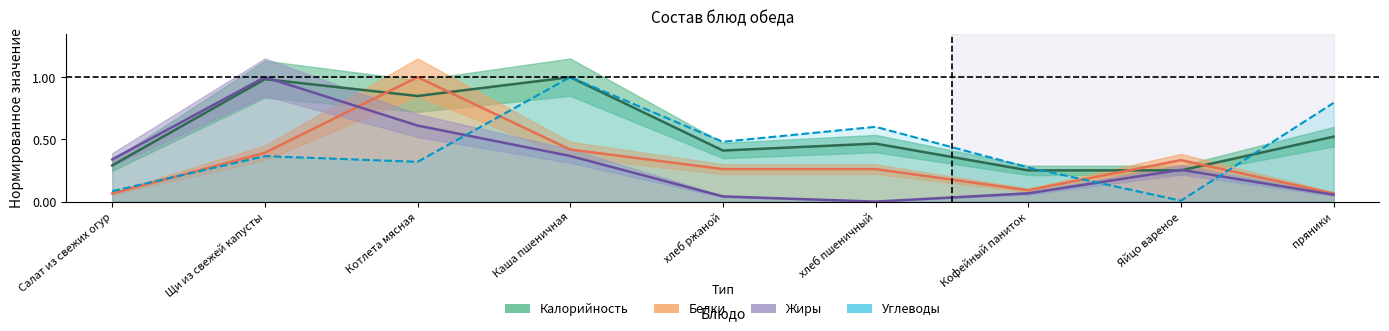

Reading right to left, extract all data points from this chart.

Калорийность: пряники=0.5	Яйцо вареное=0.3	Кофейный паниток=0.3	хлеб пшеничный=0.5	хлеб ржаной=0.4	Каша пшеничная=1.0	Котлета мясная=0.8	Щи из свежей капусты=1.0	Салат из свежих огур=0.3
Белки: пряники=0.1	Яйцо вареное=0.3	Кофейный паниток=0.1	хлеб пшеничный=0.3	хлеб ржаной=0.3	Каша пшеничная=0.4	Котлета мясная=1.0	Щи из свежей капусты=0.4	Салат из свежих огур=0.1
Жиры: пряники=0.1	Яйцо вареное=0.3	Кофейный паниток=0.1	хлеб пшеничный=0.0	хлеб ржаной=0.0	Каша пшеничная=0.4	Котлета мясная=0.6	Щи из свежей капусты=1.0	Салат из свежих огур=0.3
Углеводы: пряники=0.8	Яйцо вареное=0.0	Кофейный паниток=0.3	хлеб пшеничный=0.6	хлеб ржаной=0.5	Каша пшеничная=1.0	Котлета мясная=0.3	Щи из свежей капусты=0.4	Салат из свежих огур=0.1